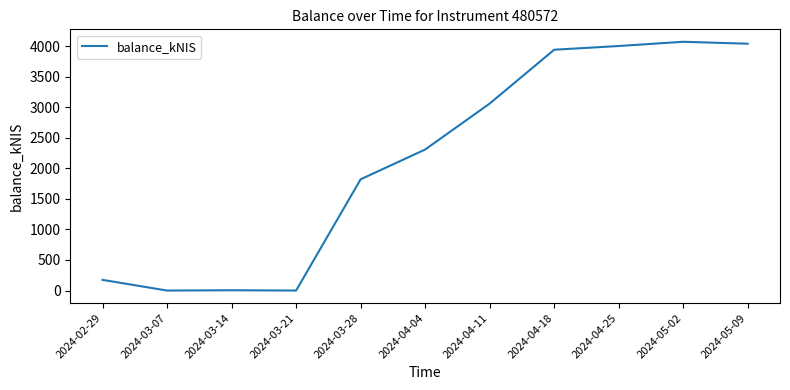

What is the difference between the maximum and minimum values?

4070.1